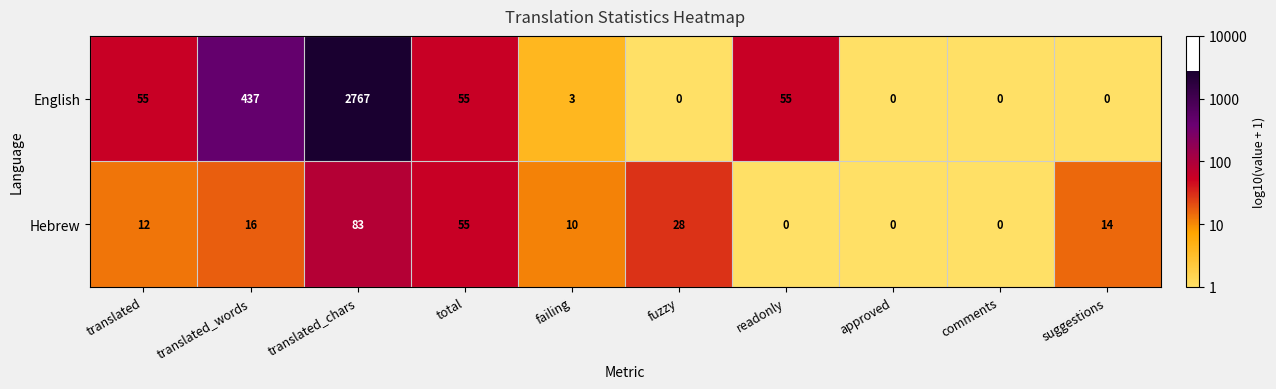

Is the value of English at fuzzy greater than the value of Hebrew at failing?

No